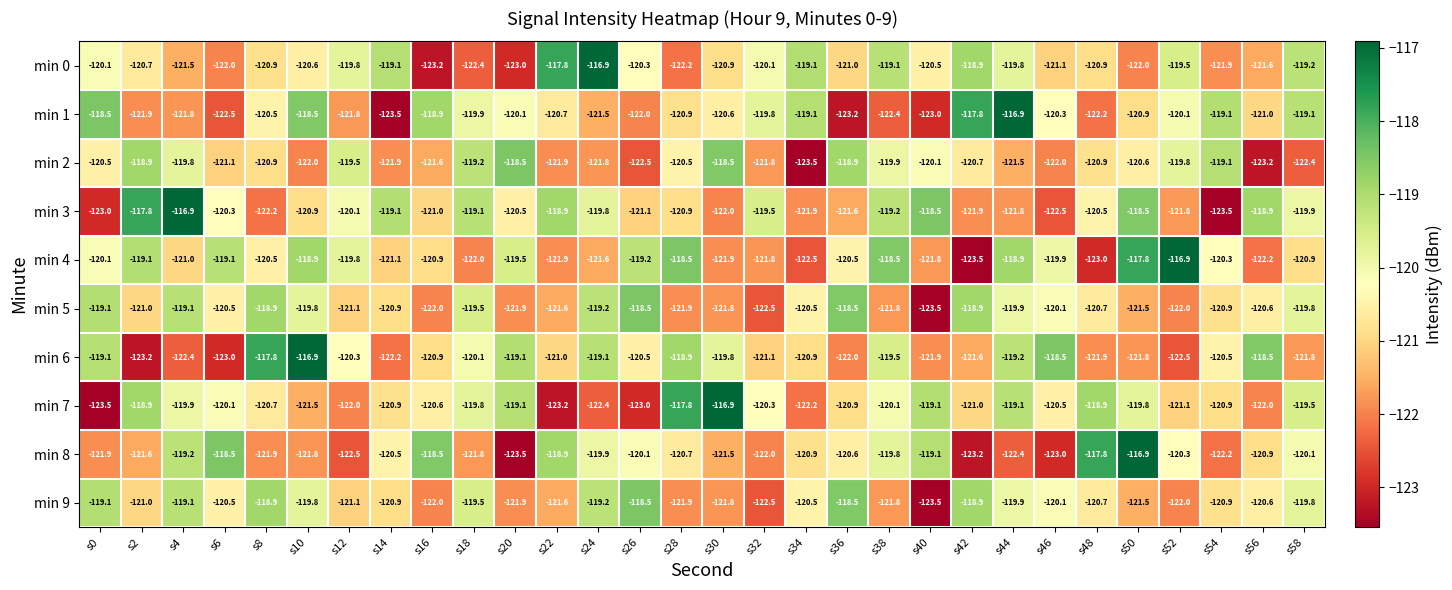

At which category is the sum across all series the highest?

s44